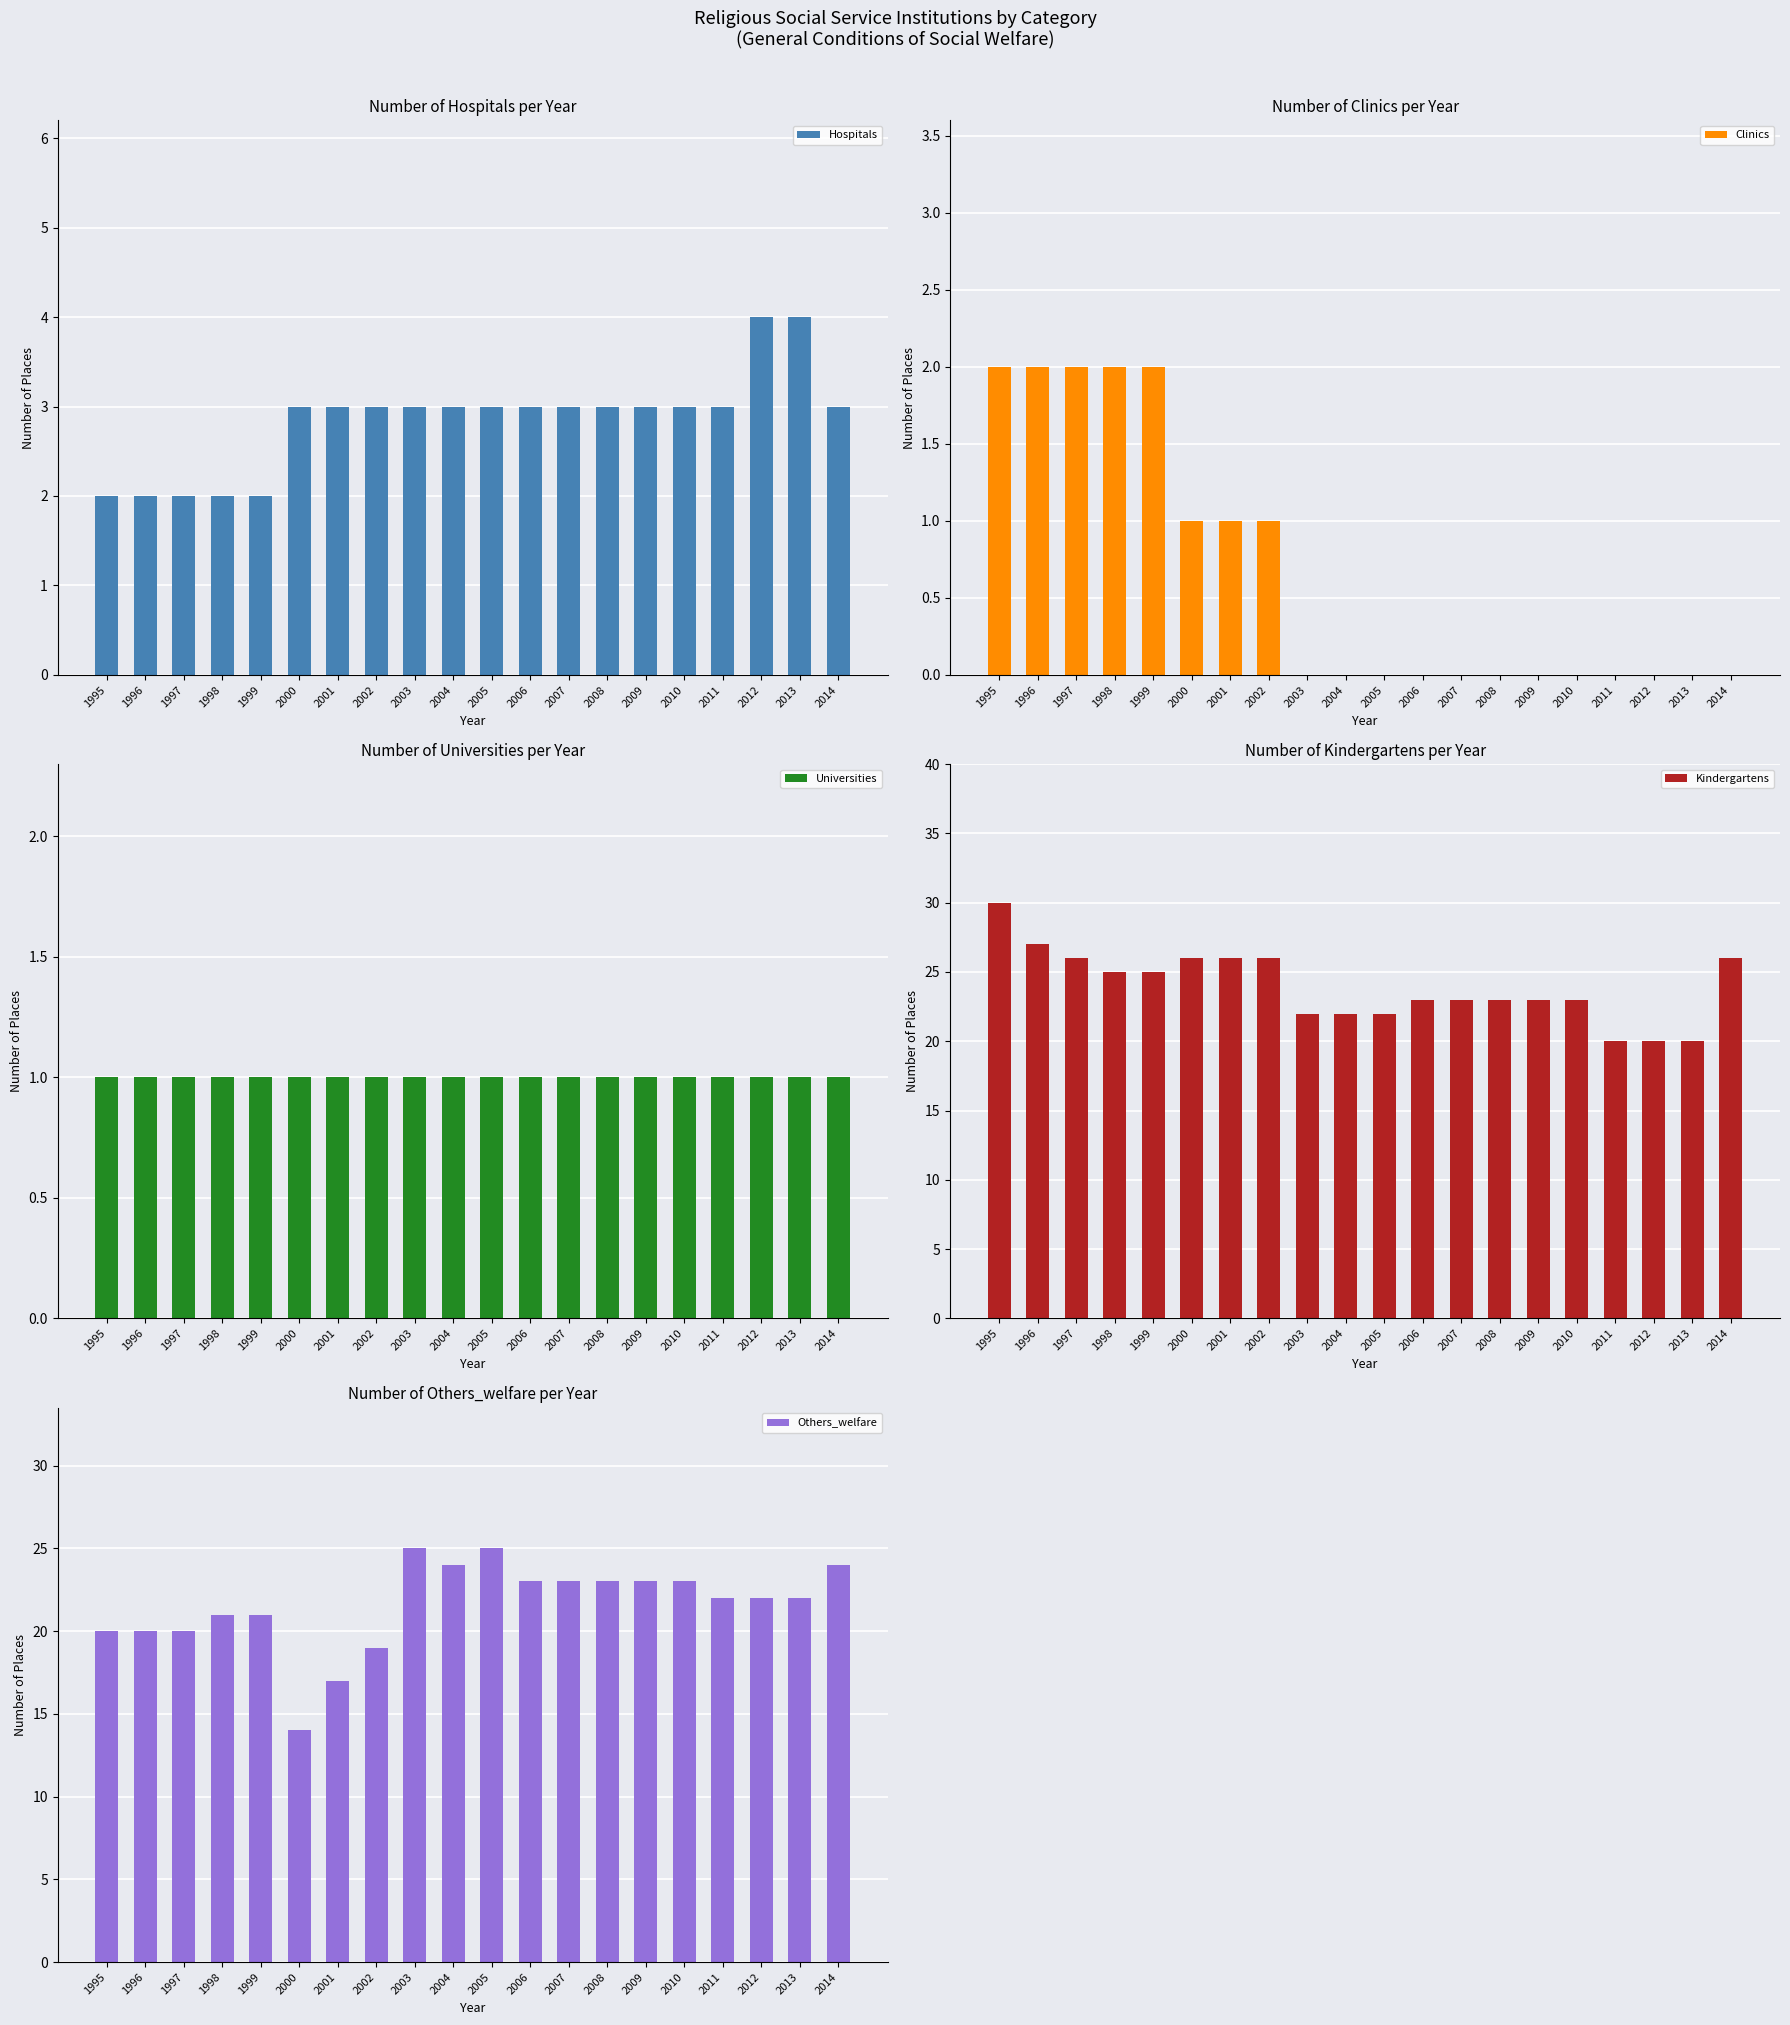

What is the sum of the Universities values at 2012 and 2003?

2